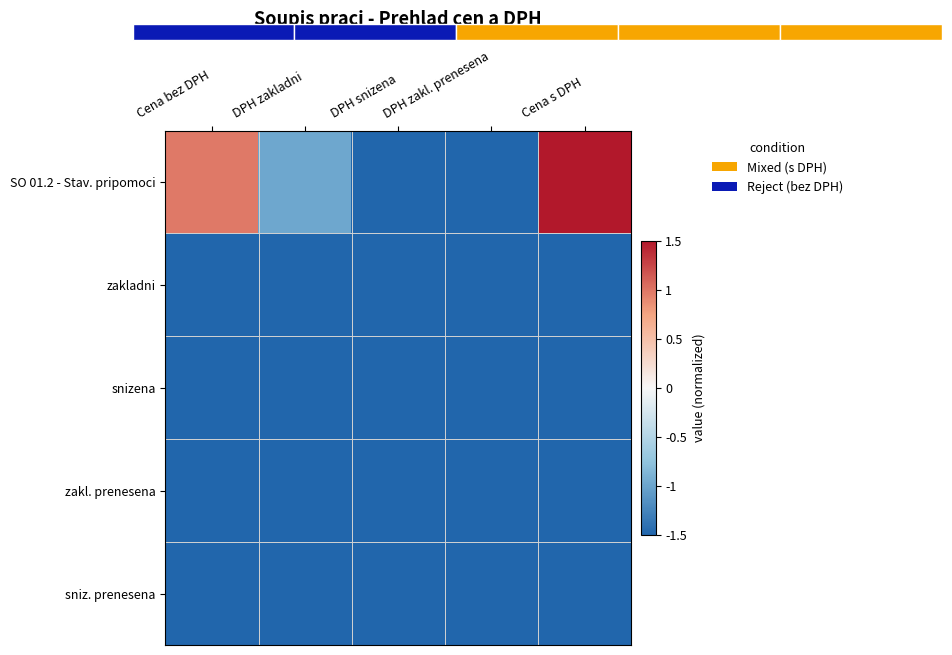

List the labels in order of snizena value, smallest first.

Cena bez DPH, DPH zakladni, DPH snizena, DPH zakl. prenesena, Cena s DPH